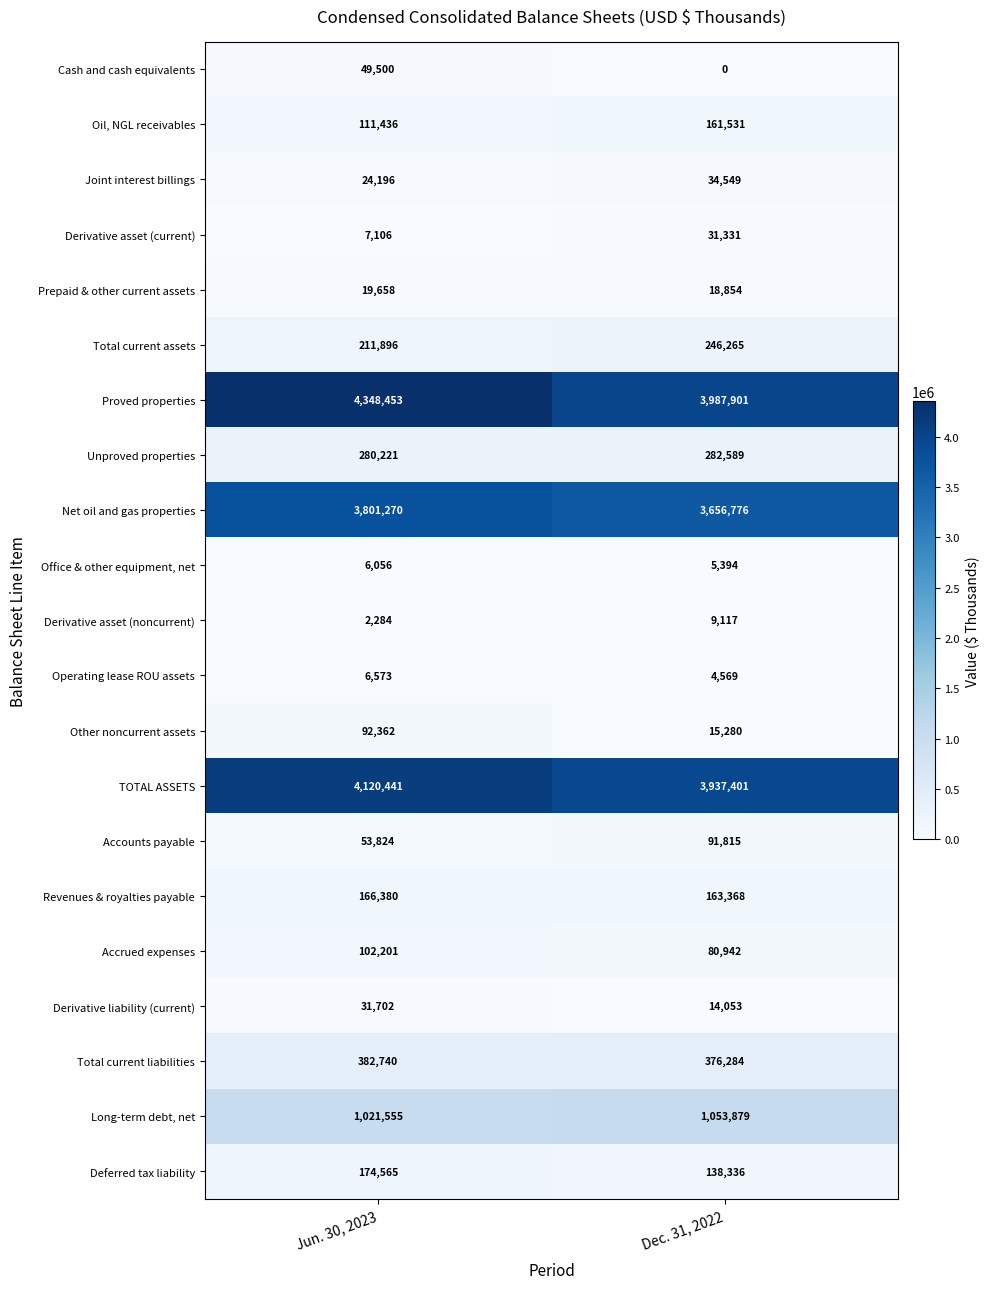

Which label corresponds to the largest value in the chart?

Jun. 30, 2023